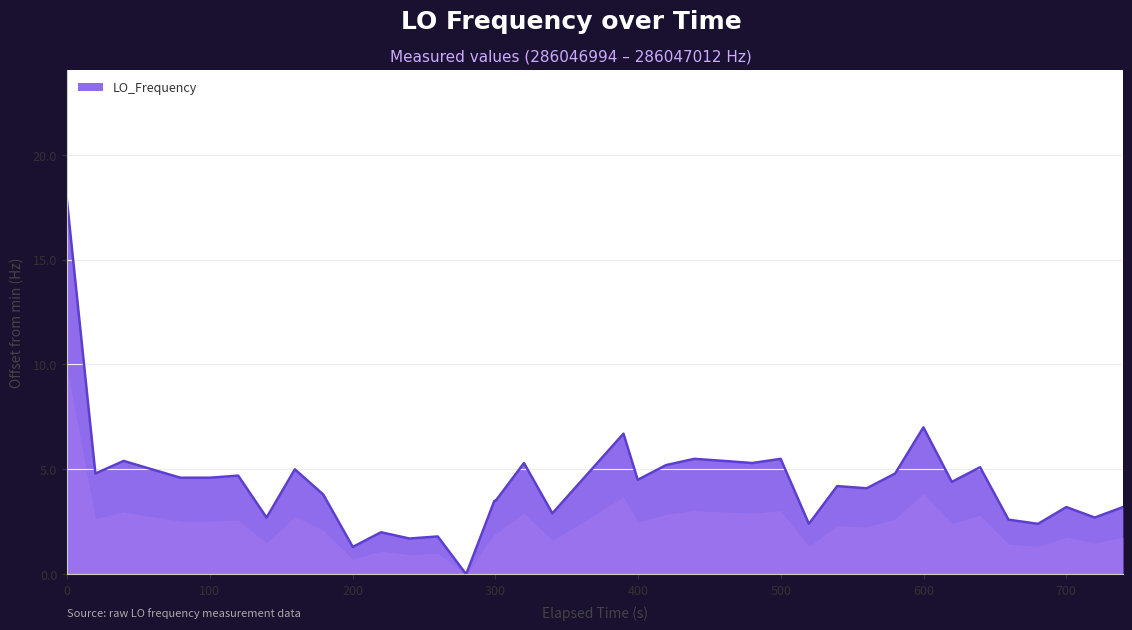

What is the maximum value shown in the chart?

17.8